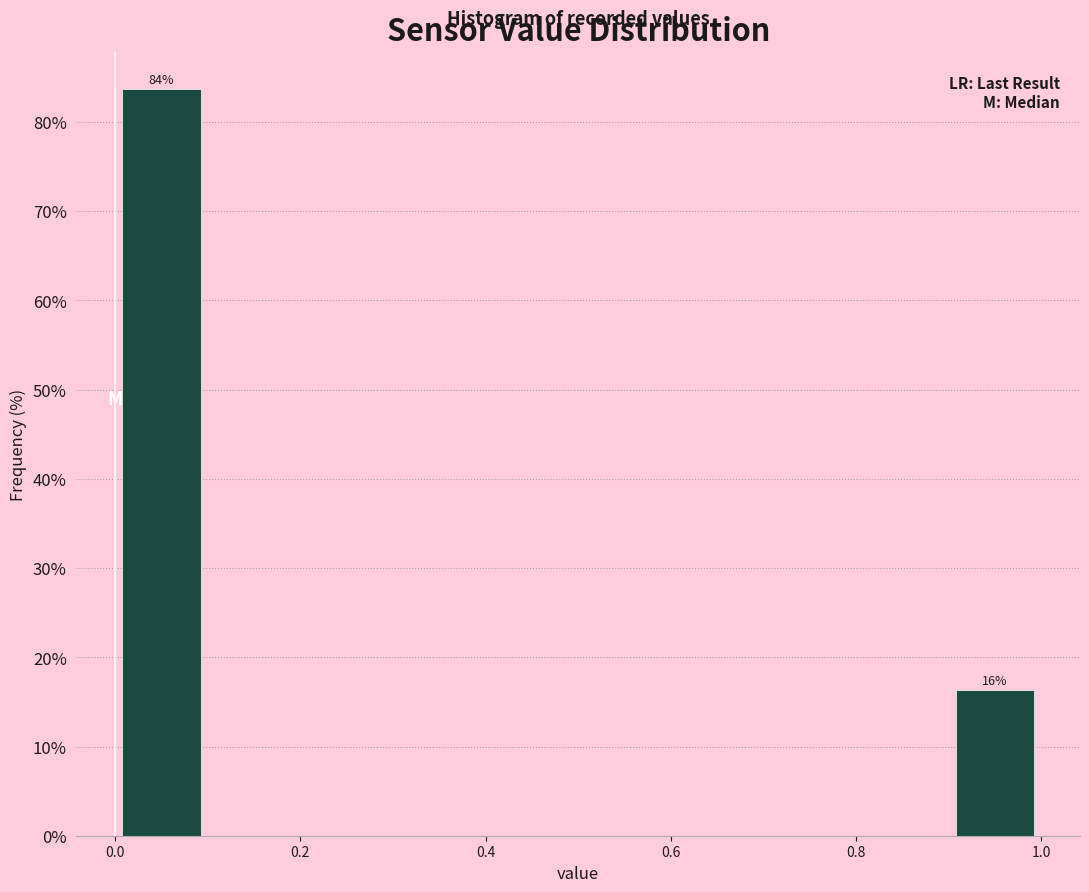

Which range on the x-axis has the tallest bar?

0.0 to 0.1